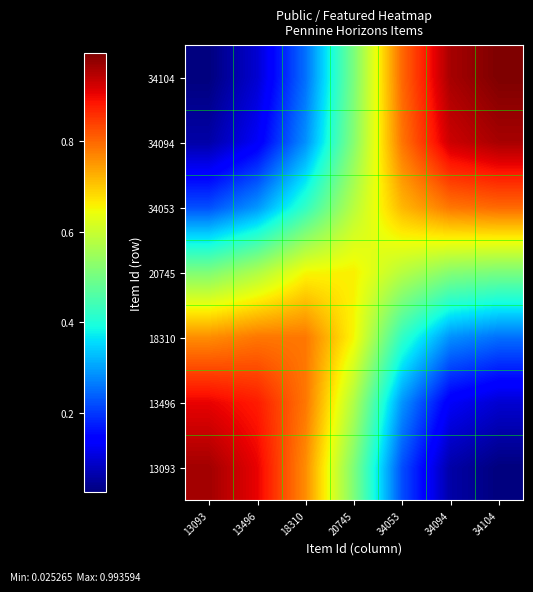

What is the total value across all series at 20745?

4.0